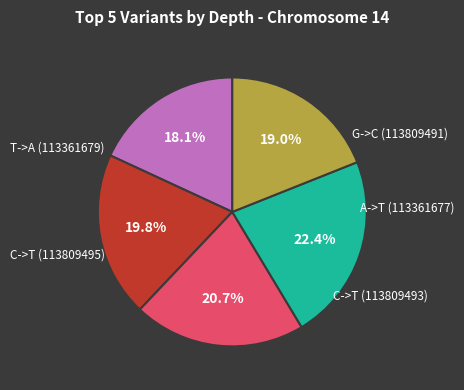

How many slices are in this pie chart?

5